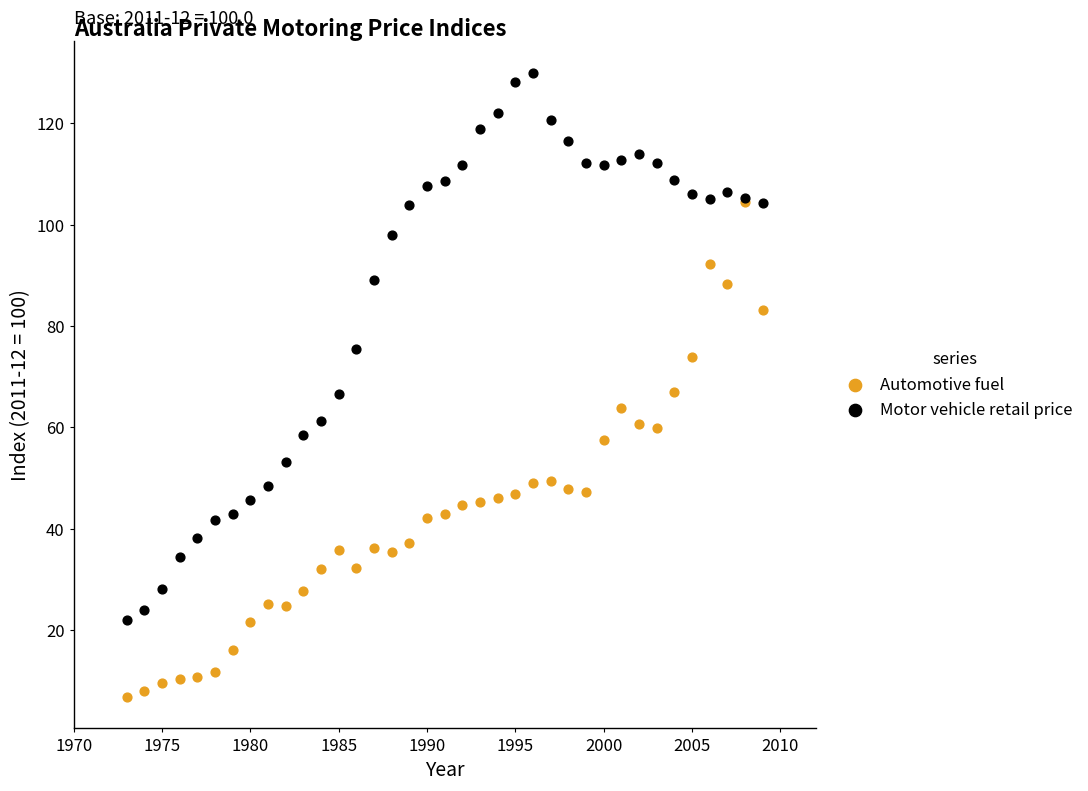

What are all the series names shown in the legend?

Automotive fuel, Motor vehicle retail price